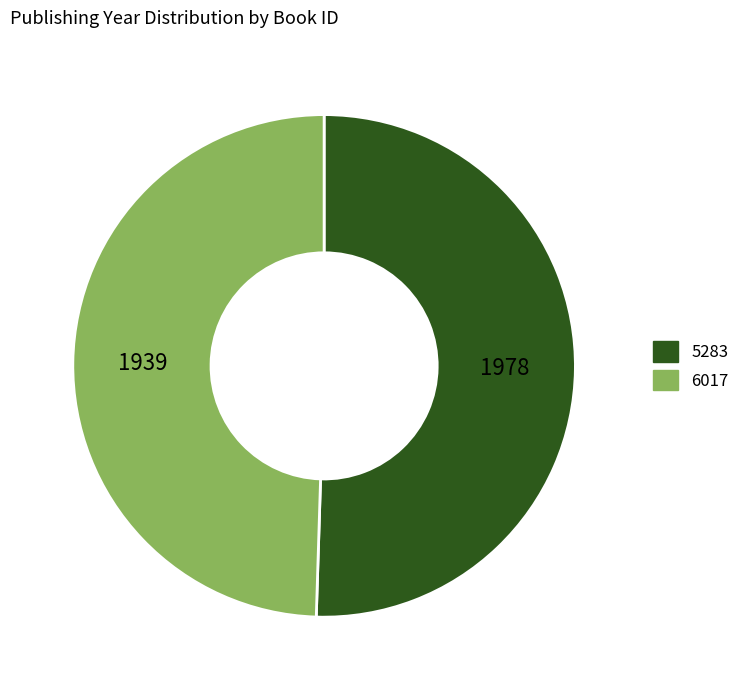

How many segments does this pie chart have?

2